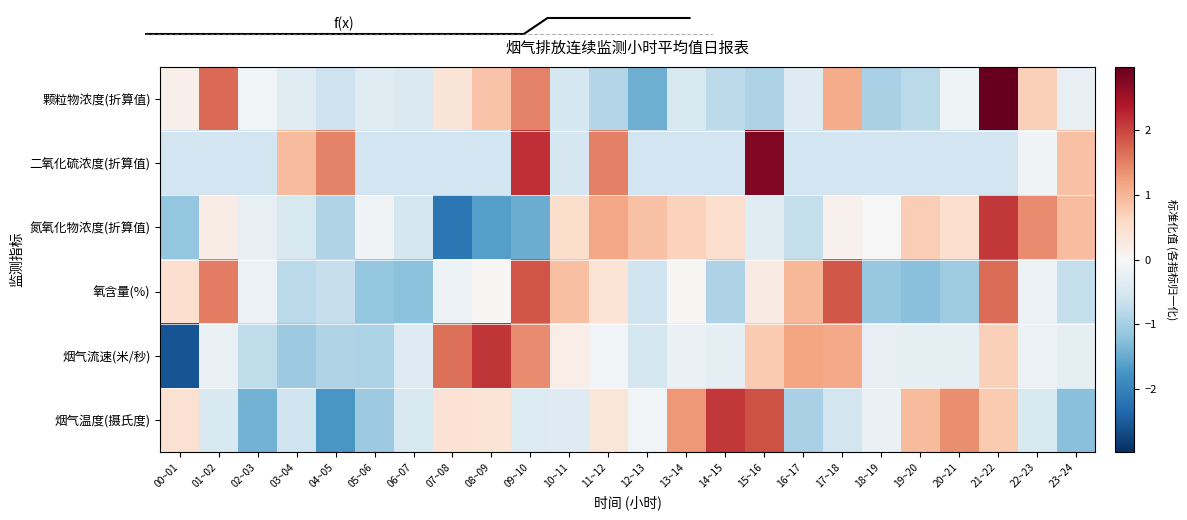

Is it true that 二氧化硫浓度(折算值) equals 2.2 at 09~10?

True